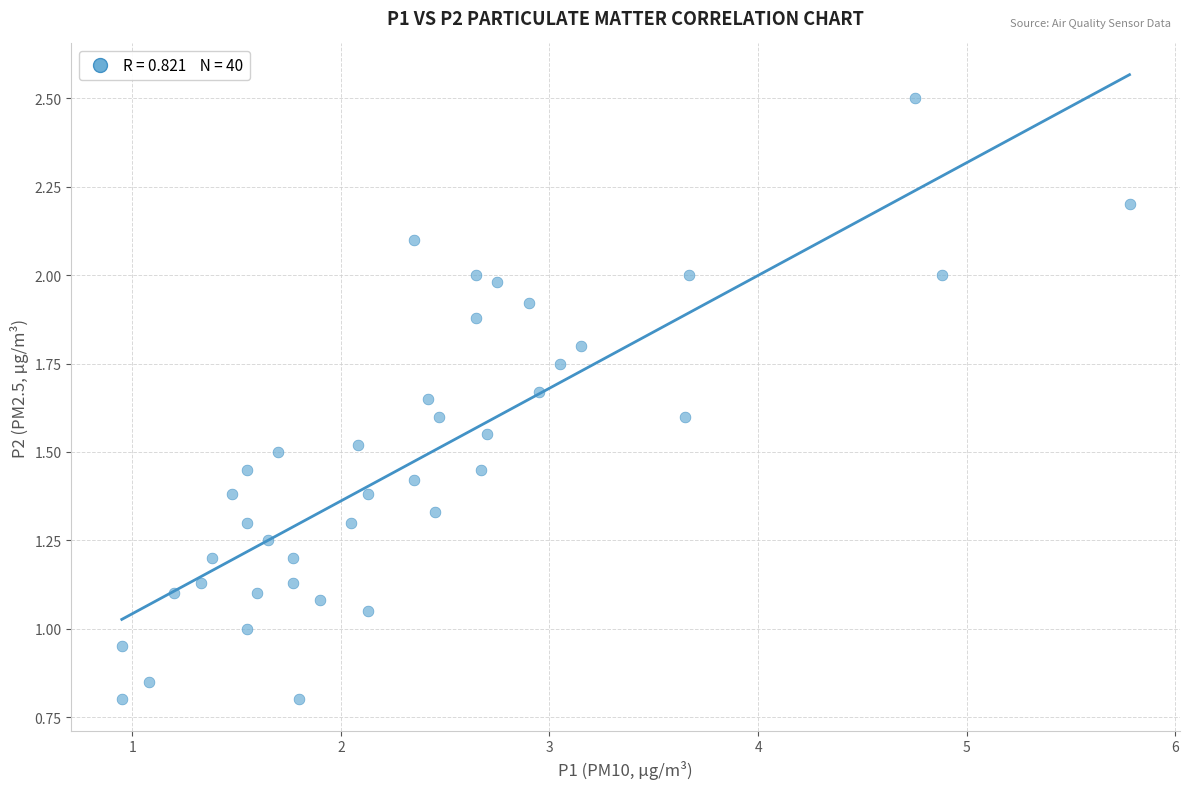

What is the range of X values (max minus min)?

4.8